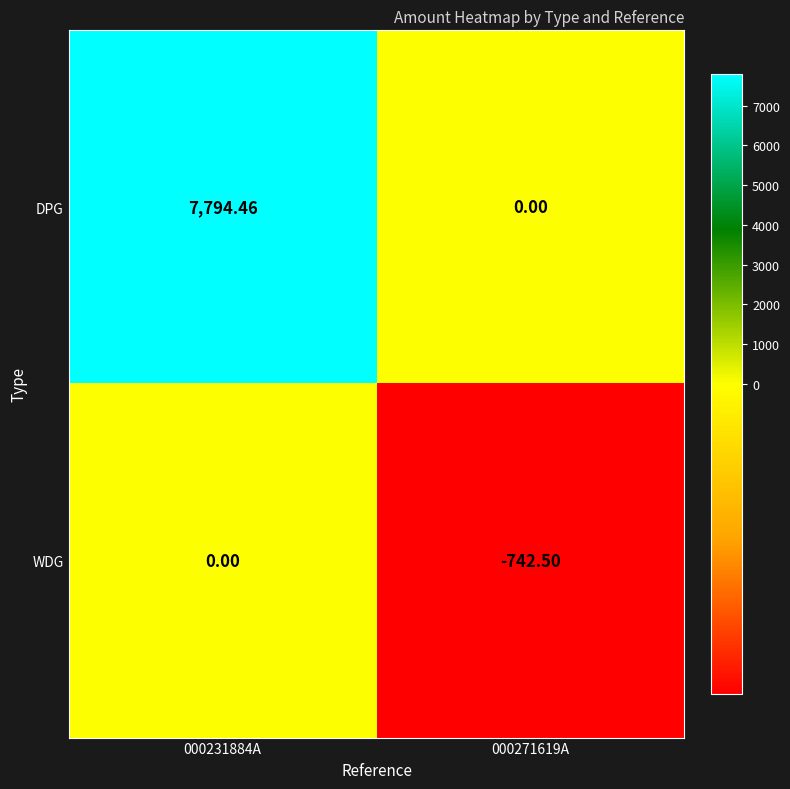

List the series in order of their overall mean, lowest first.

WDG, DPG